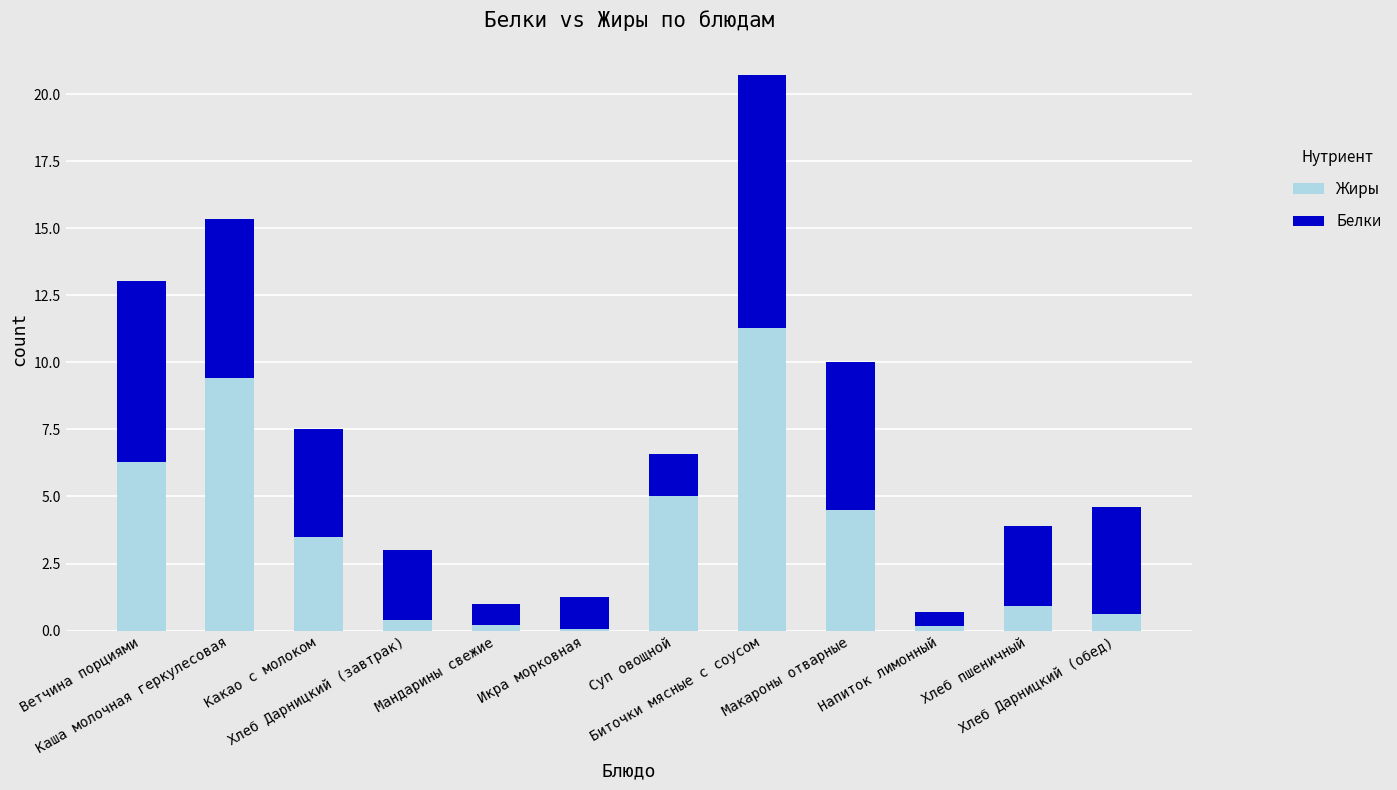

Count the number of categories in the chart.

12